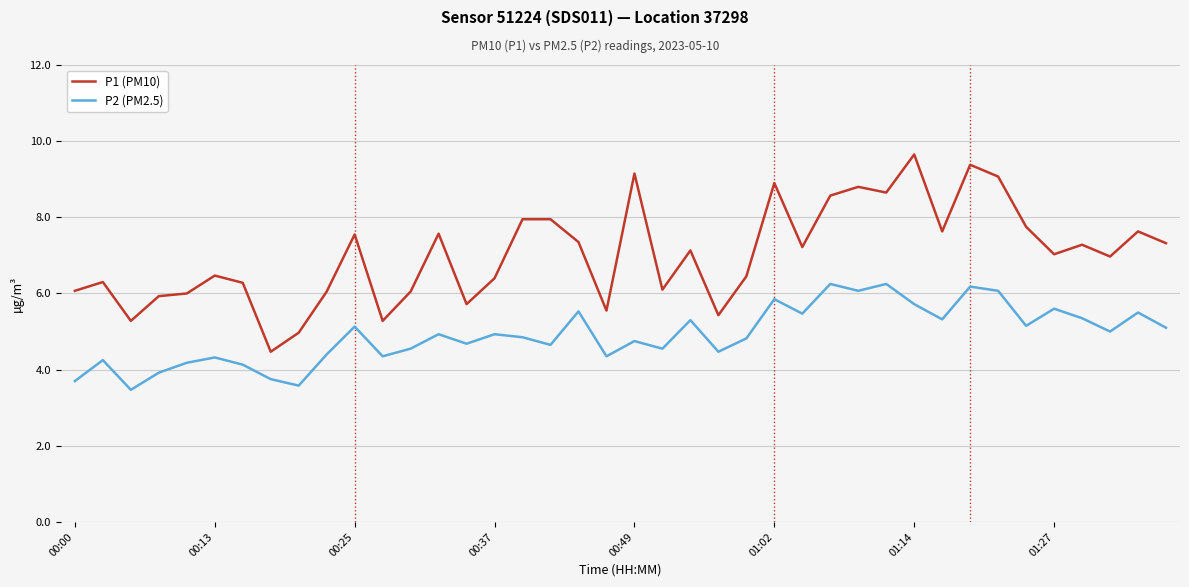

What is the sum of all P2 (PM2.5) values?

196.4